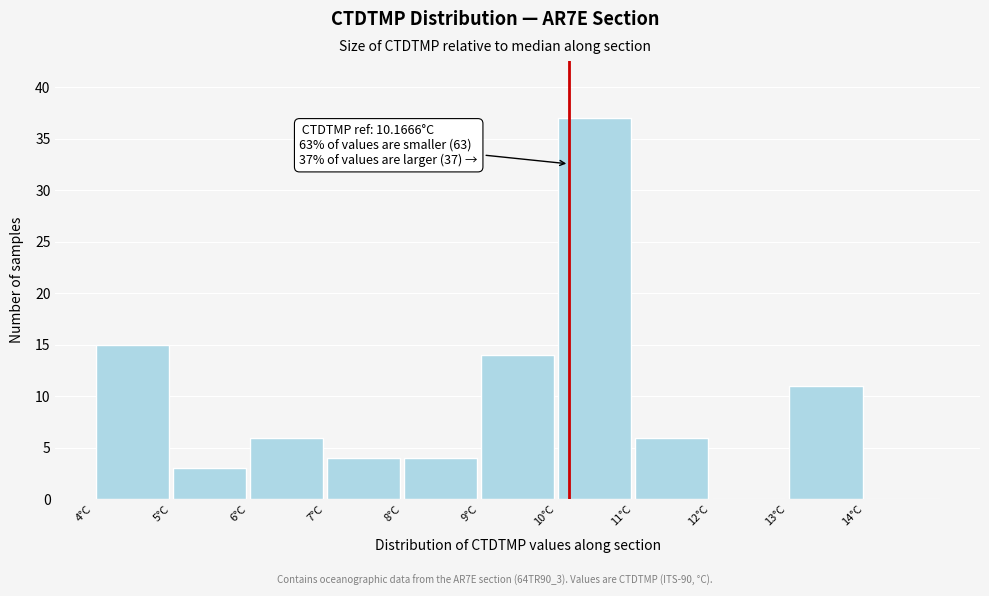

Over which range of the x-axis is the bar tallest?

10 to 11